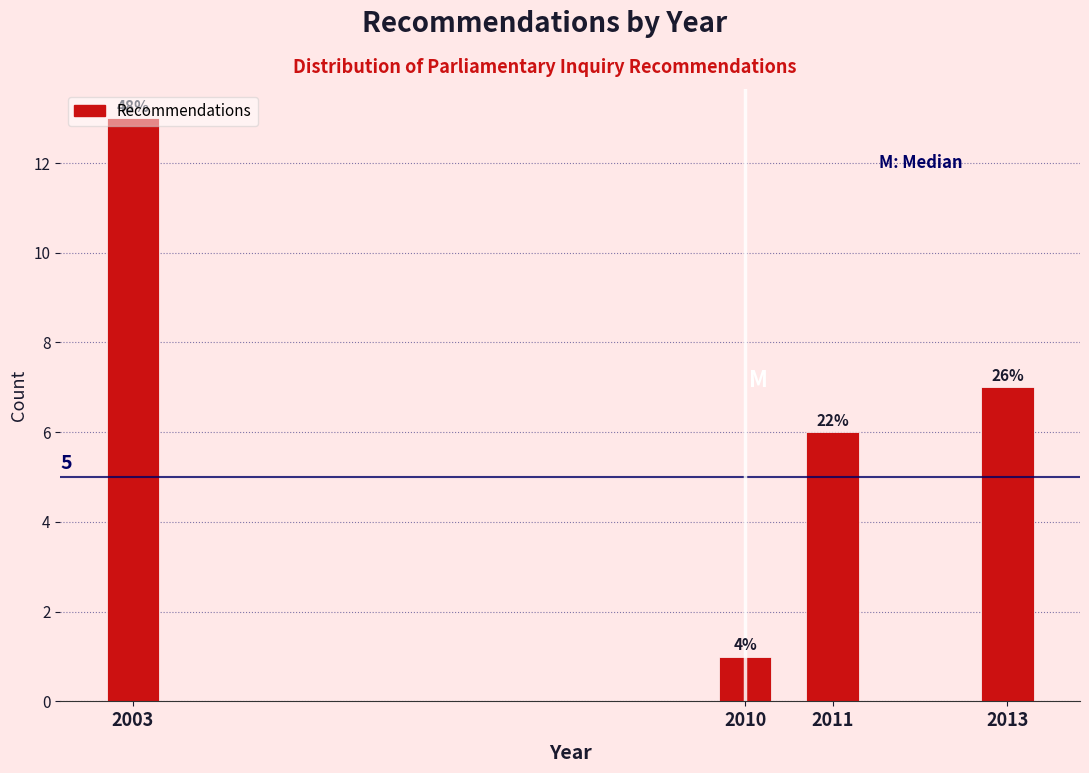

Are the bars horizontal?

No